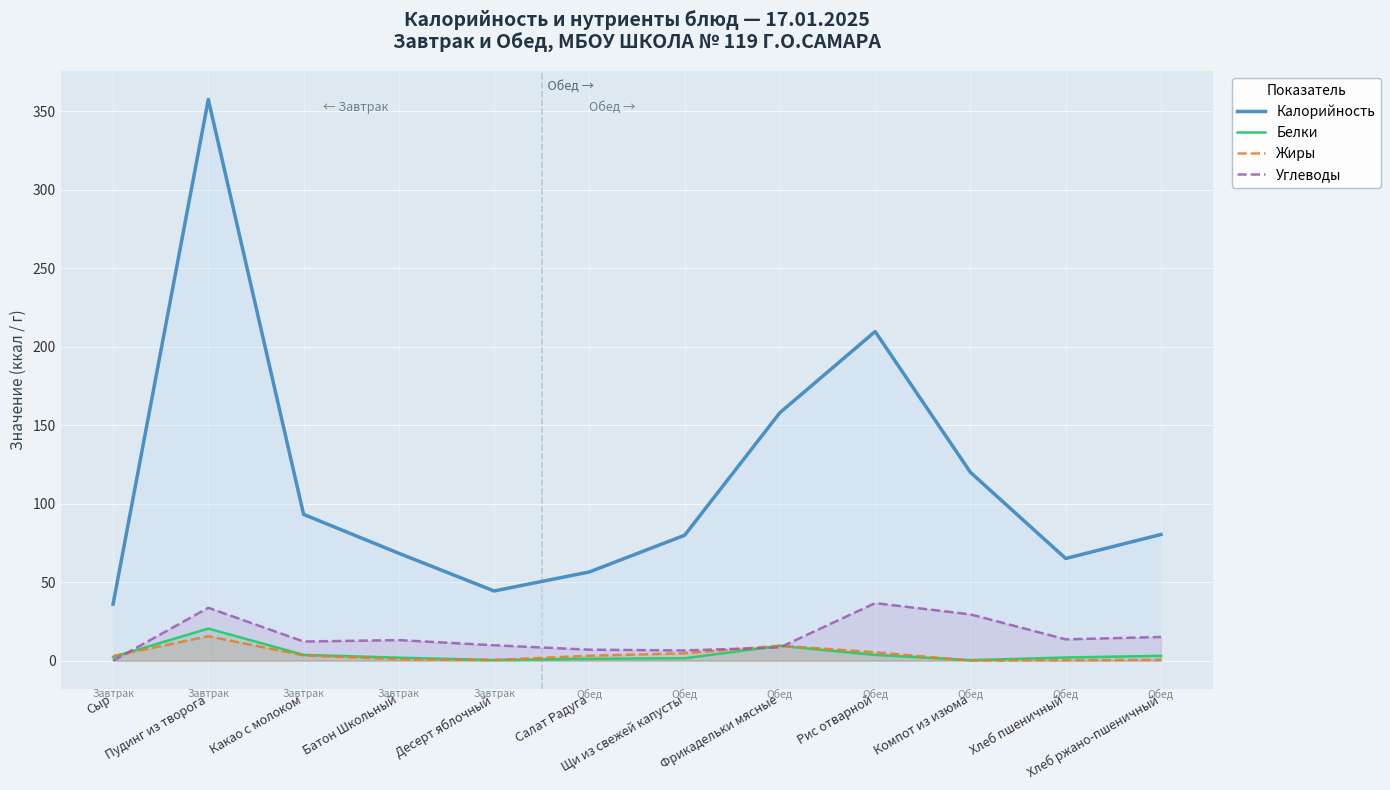

How many lines are shown in the chart?

4